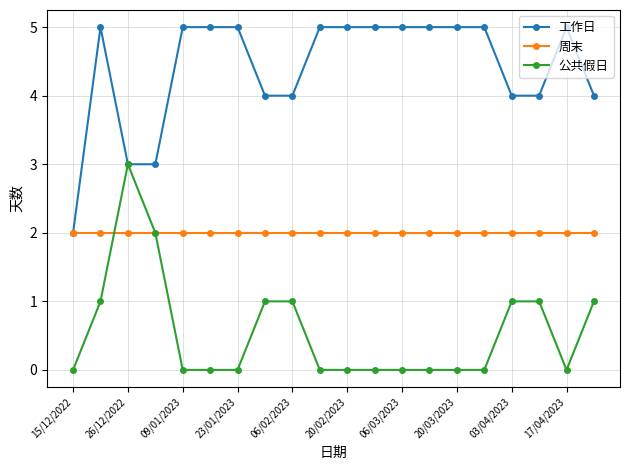

List the series in order of their peak value, lowest first.

周末, 公共假日, 工作日